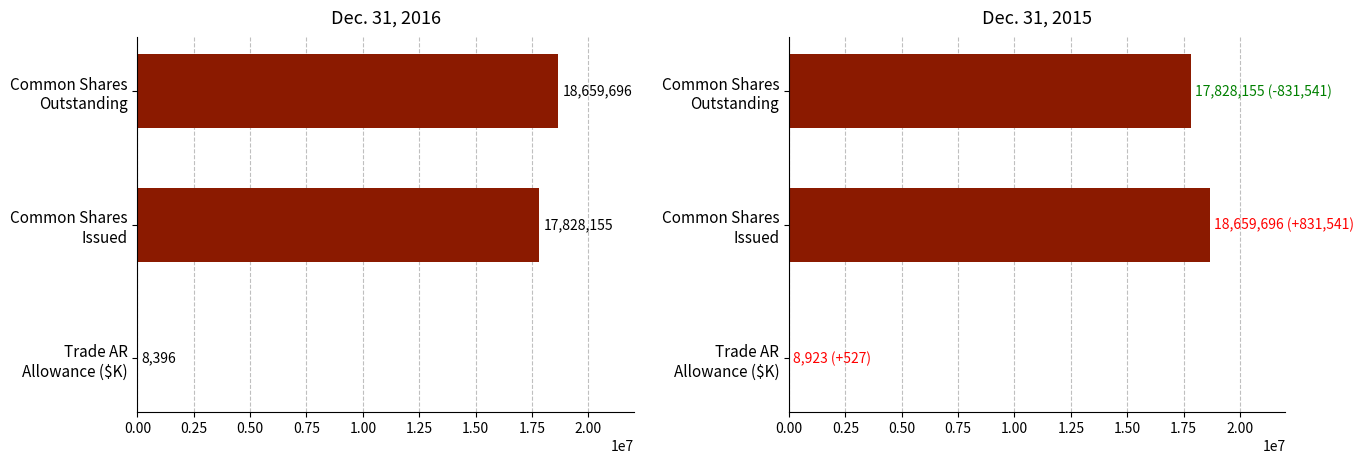

Rank the series by their average value, from lowest to highest.

Dec. 31, 2016, Dec. 31, 2015